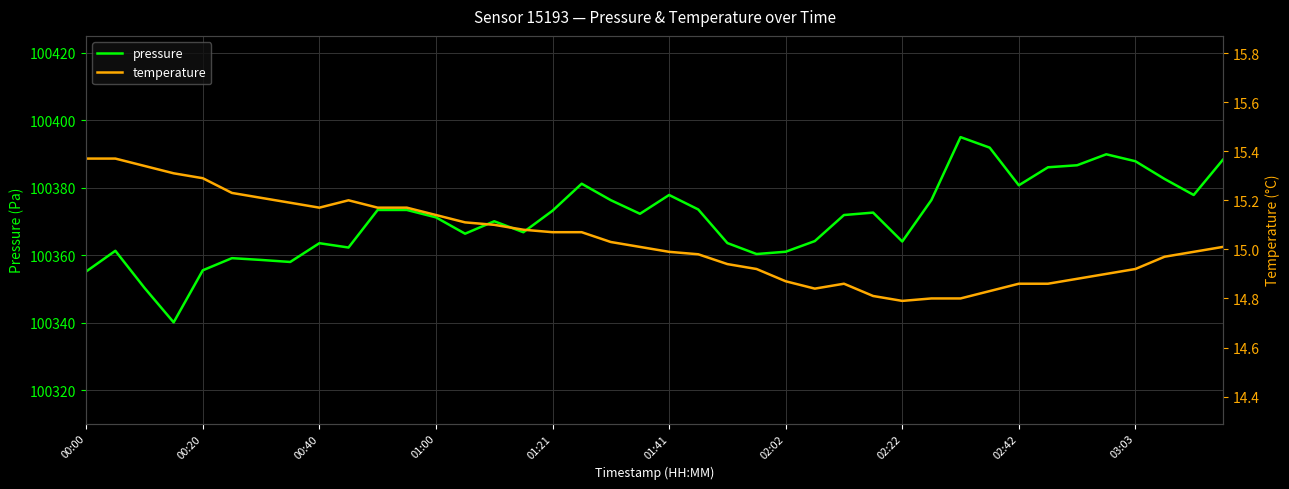

At which label is temperature closest to 15?

19